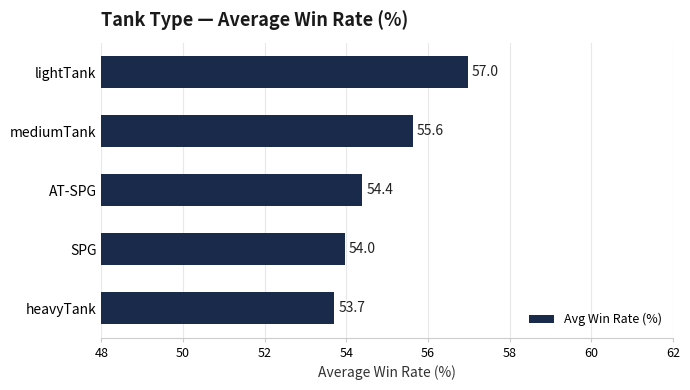

Is it true that the value at heavyTank is 53.7?

True